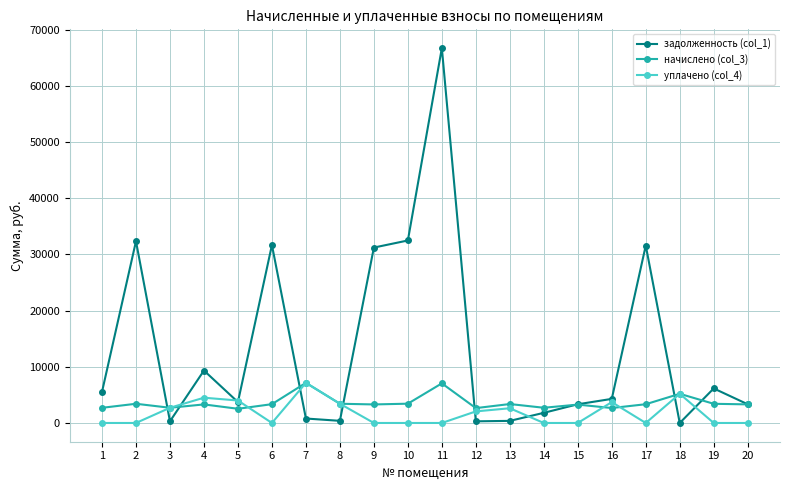

Rank the series by their average value, from lowest to highest.

уплачено (col_4), начислено (col_3), задолженность (col_1)